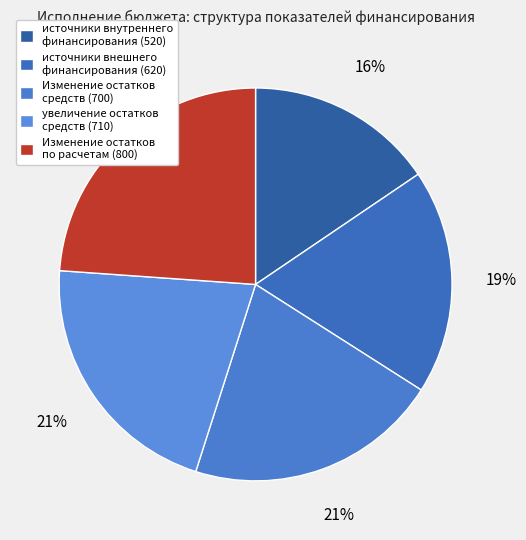

Which category has the biggest portion of the pie?

Изменение остатков по расчетам